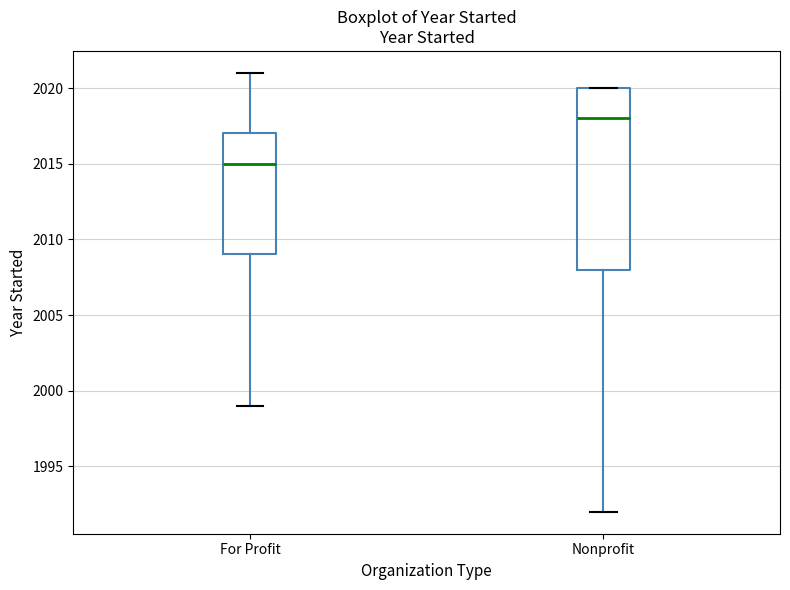

Which box's median line is the lowest?

For Profit